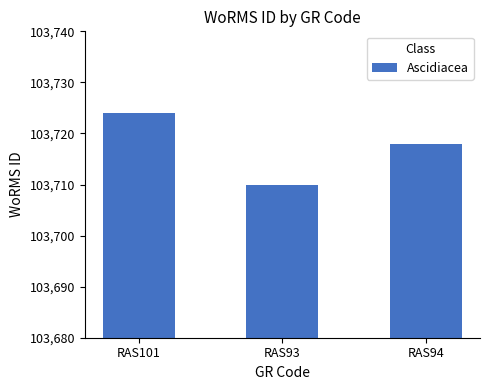

How many bars are there in total?

3